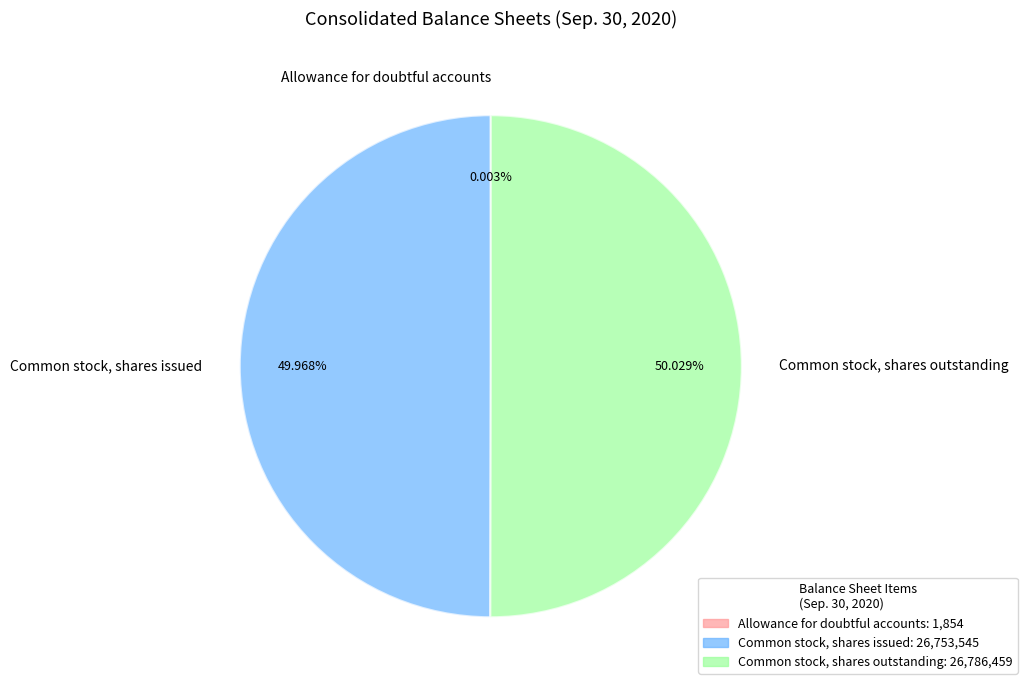

Approximately how many times larger is the value at Common stock, shares issued compared to Common stock, shares outstanding?

1.0